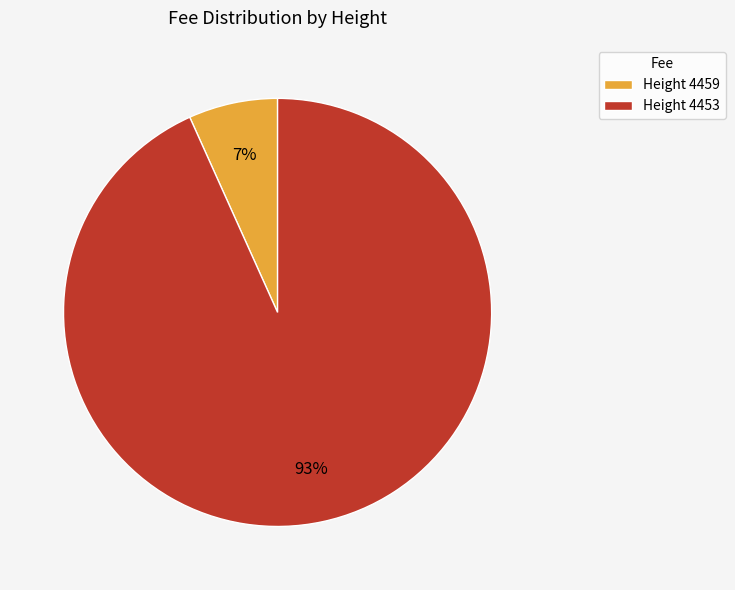

True or false: Height 4459 accounts for 12% of the total.

False